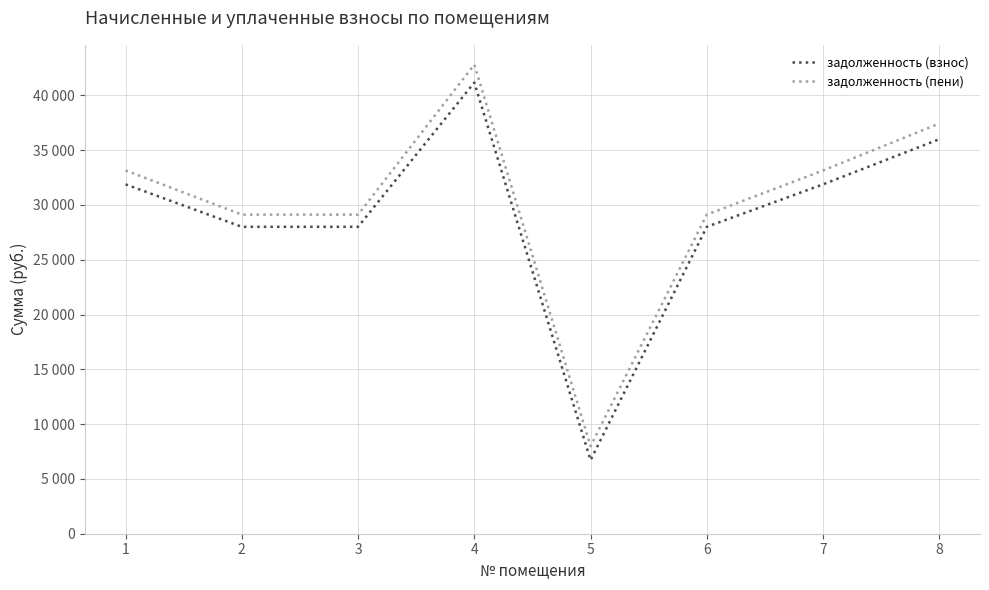

In задолженность (взнос), how many points are lower than both neighbors (excluding endpoints)?

1